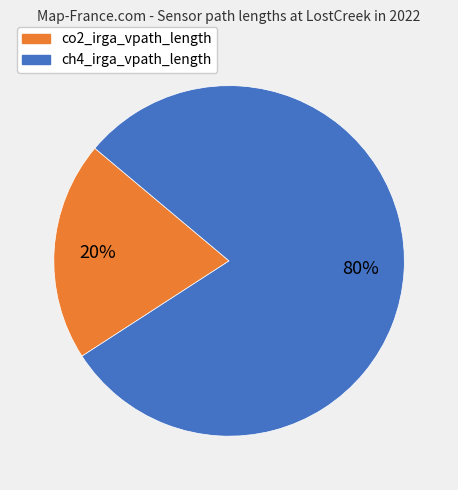

To the nearest percent, what is the average slice percentage?

50%